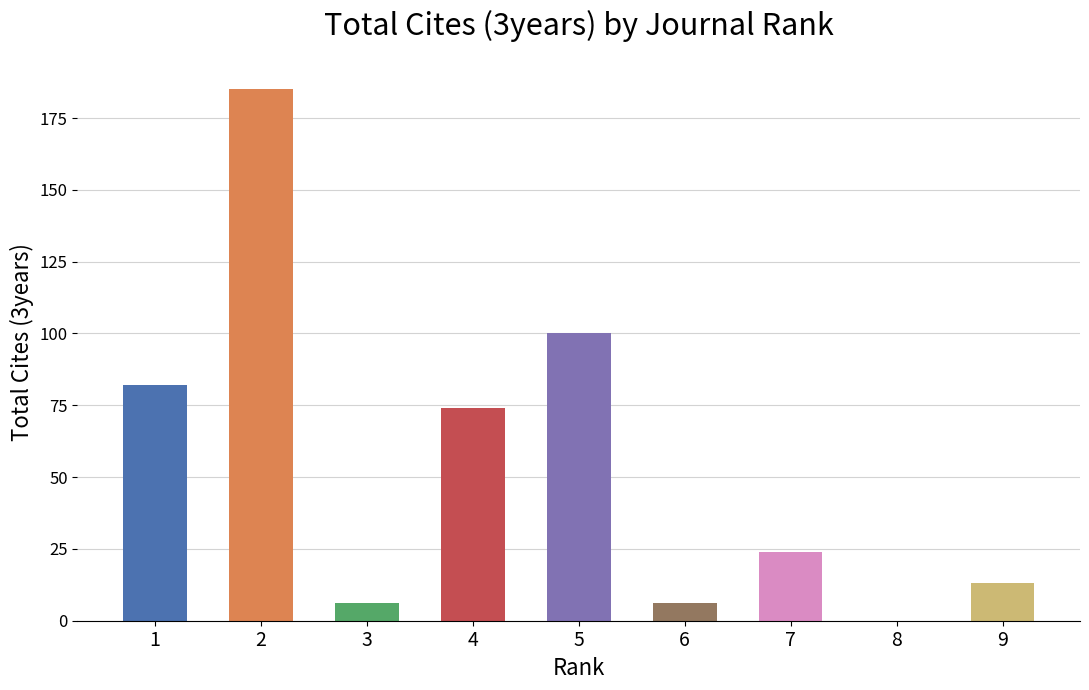

How many data points are less than 24?

4